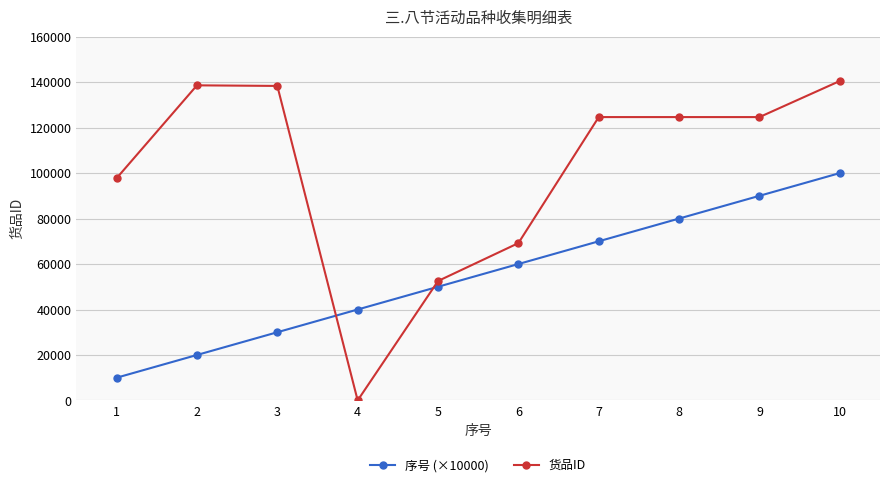

After their last crossing, which series has the higher values: 序号 (×10000) or 货品ID?

货品ID